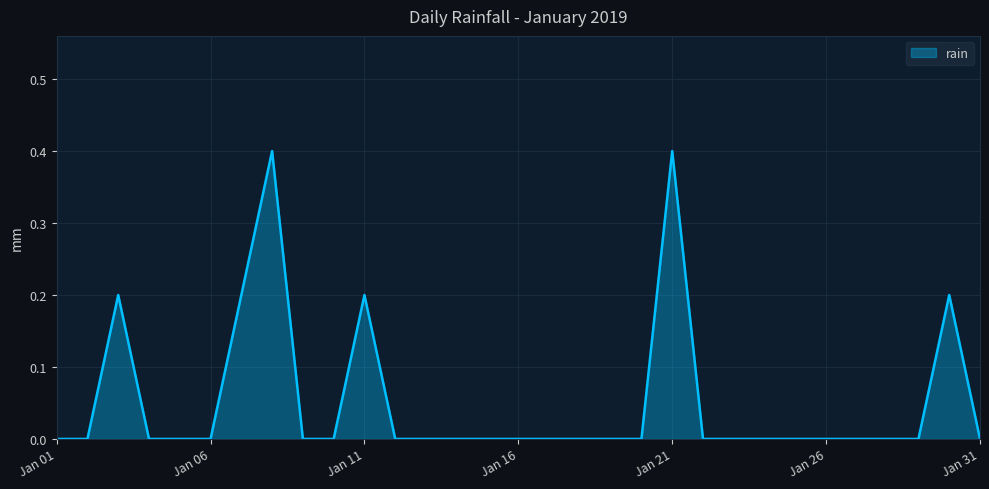

What is the maximum value shown in the chart?

0.4